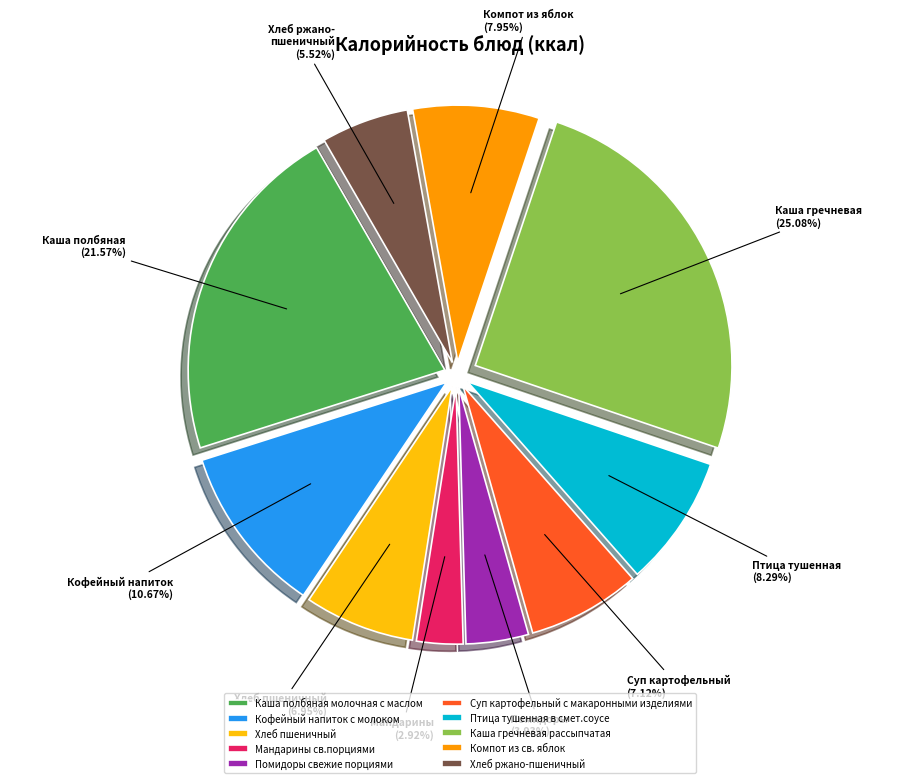

What is the largest slice in the pie chart?

Каша гречневая рассыпчатая